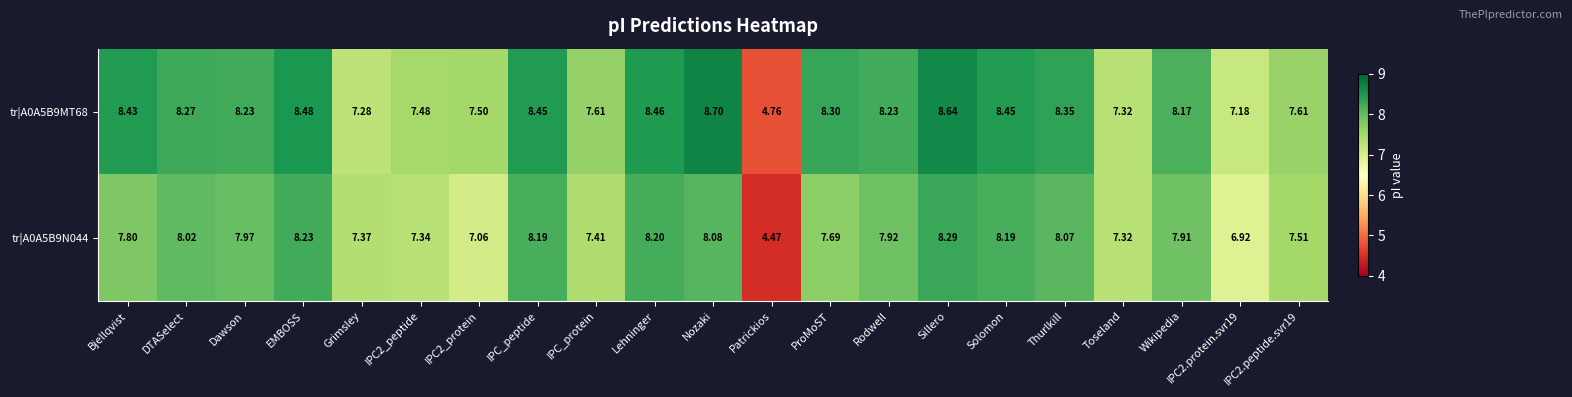

At which label does tr|A0A5B9N044 reach its minimum?

Patrickios